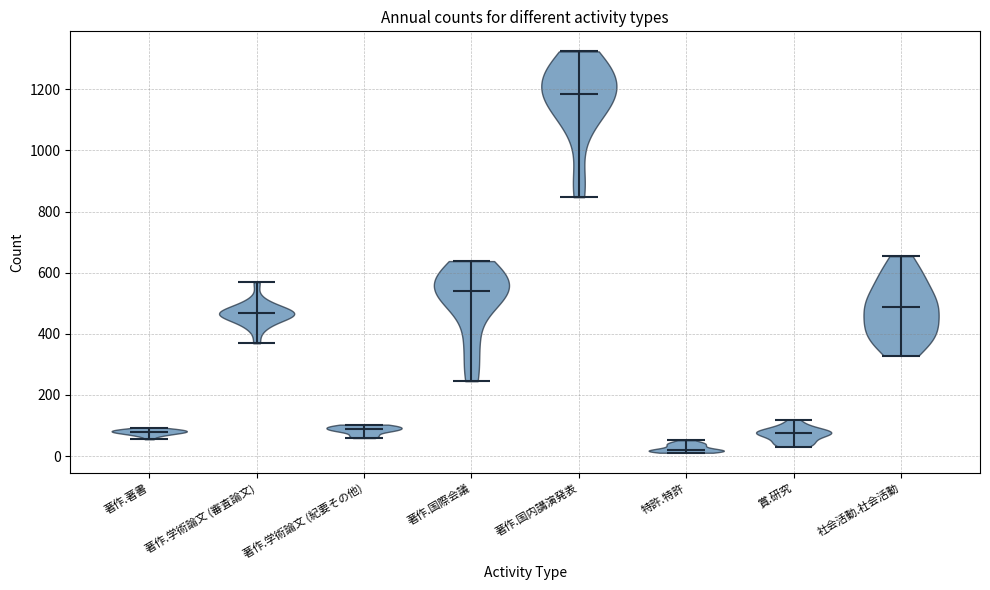

Which violin has the highest median line?

著作.国内講演発表